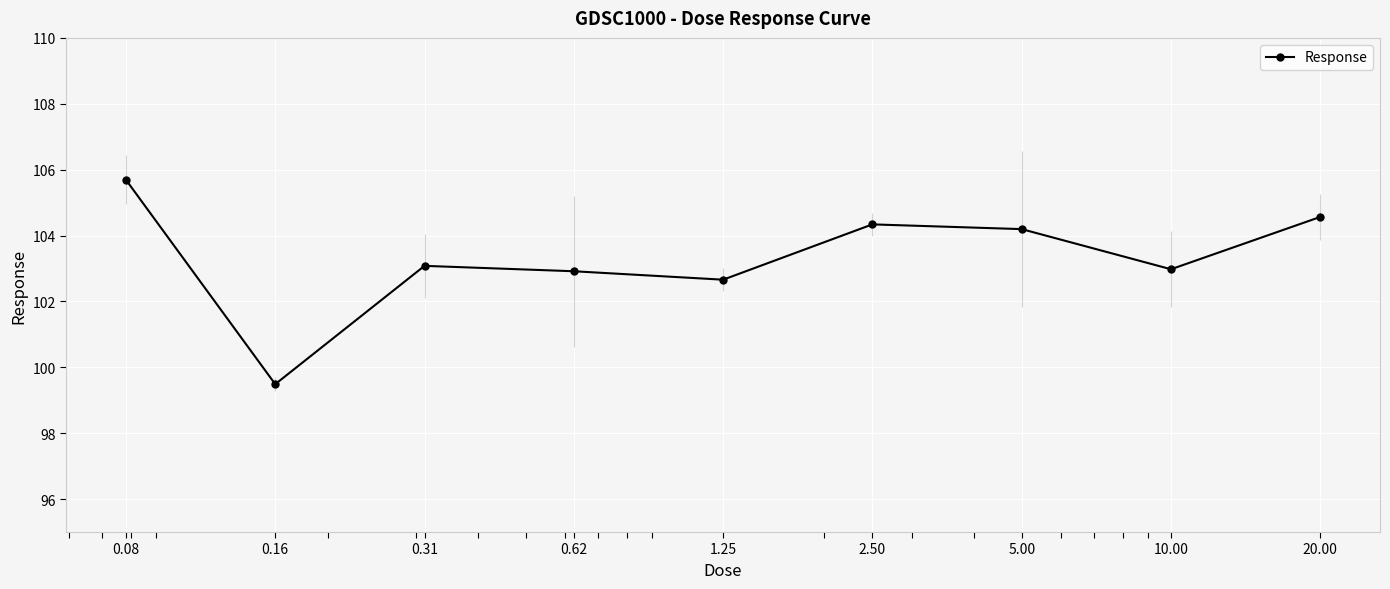

True or false: the data has more than 2 interior local peaks.

False